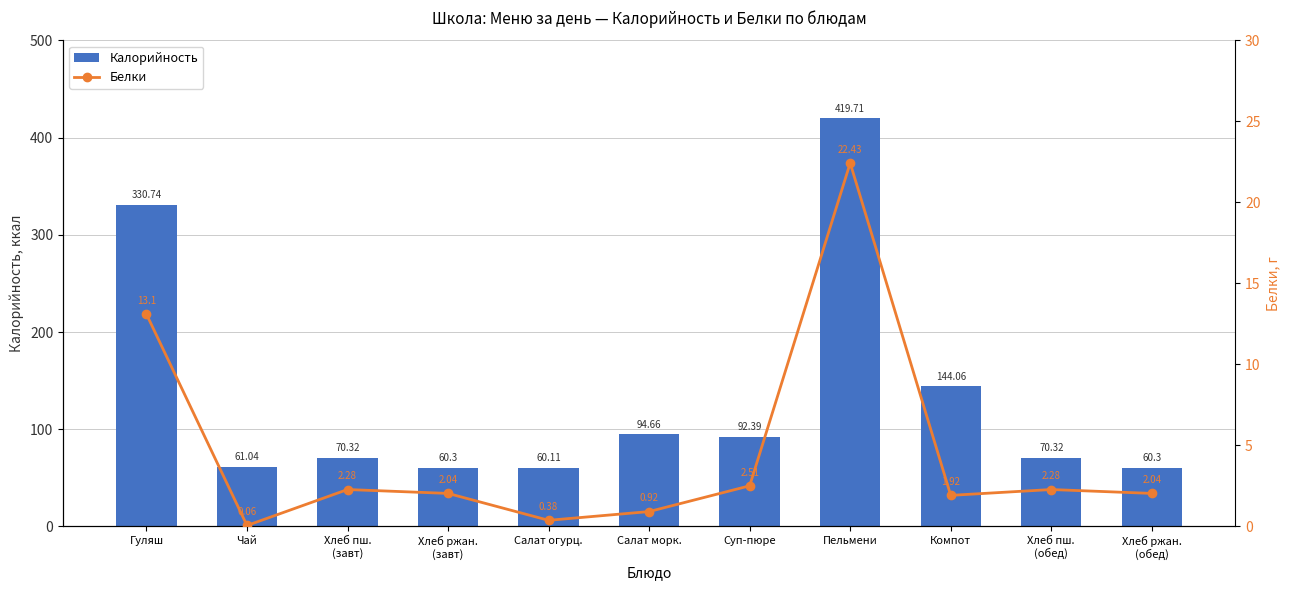

What are all the series names shown in the legend?

Калорийность, Белки